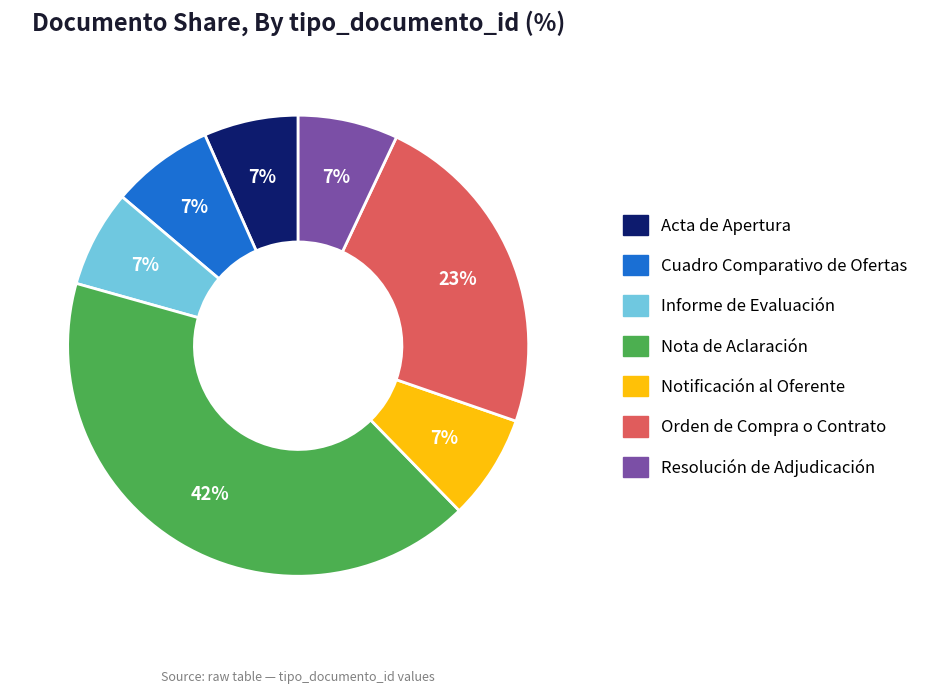

Is there a majority slice in this chart?

No